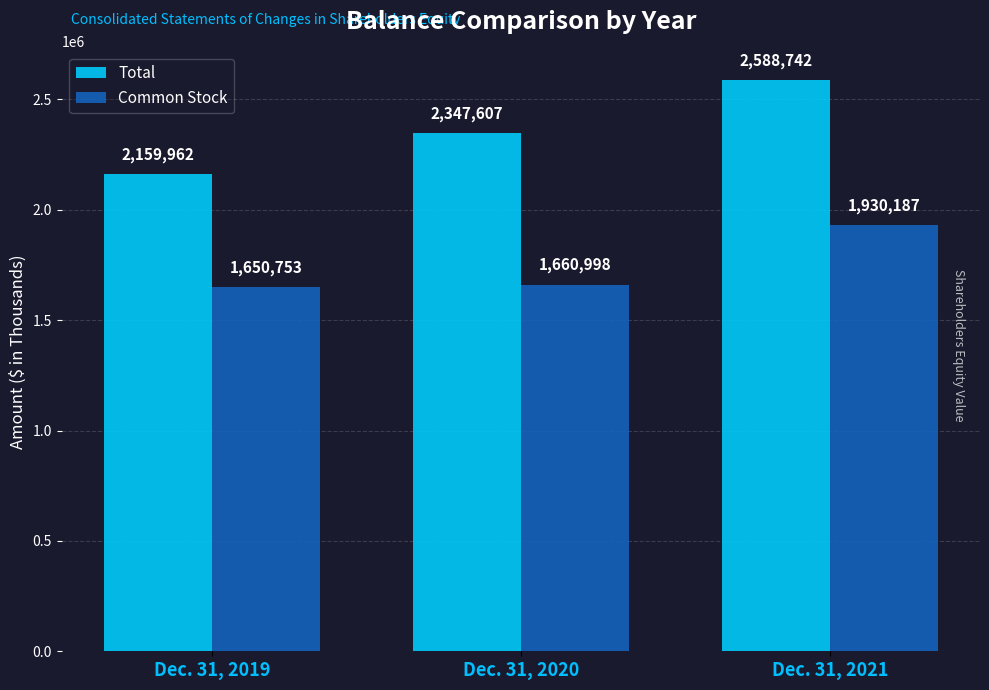

True or false: Common Stock has a value of 2386799 at Dec. 31, 2019.

False